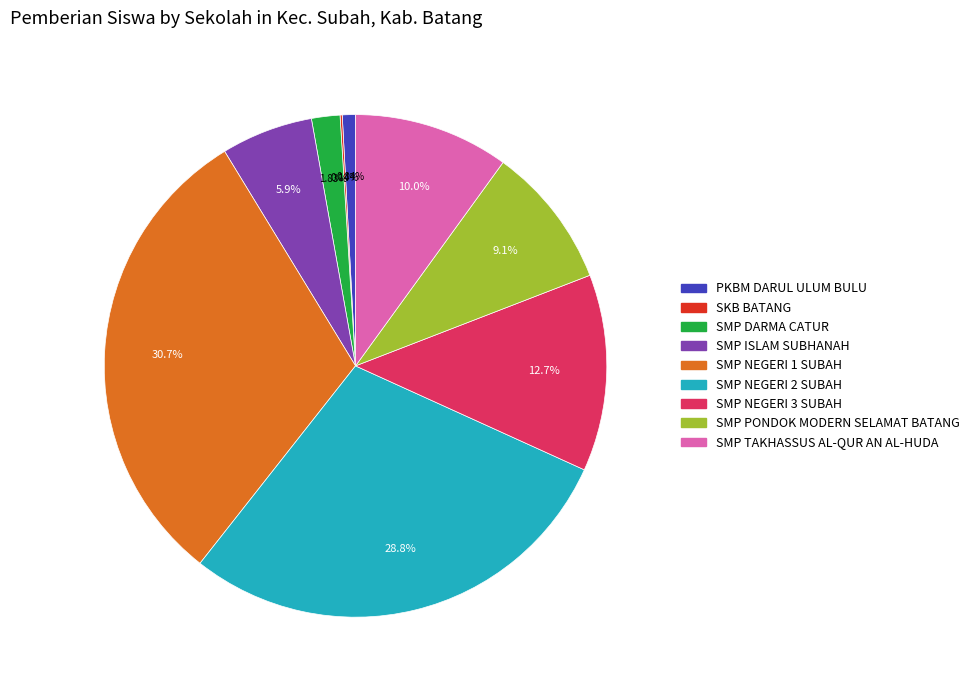

True or false: PKBM DARUL ULUM BULU accounts for 11% of the total.

False